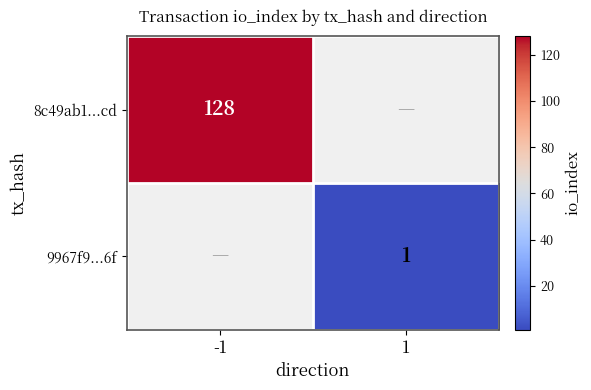

The value of 8c49ab1...cd at -1 is 193. True or false?

False